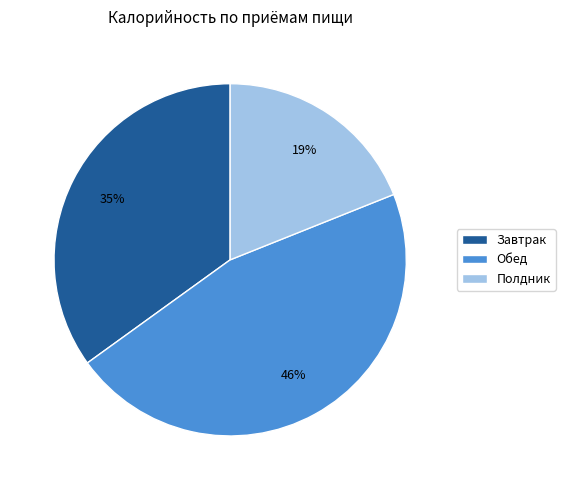

Is Завтрак the majority of the pie?

No